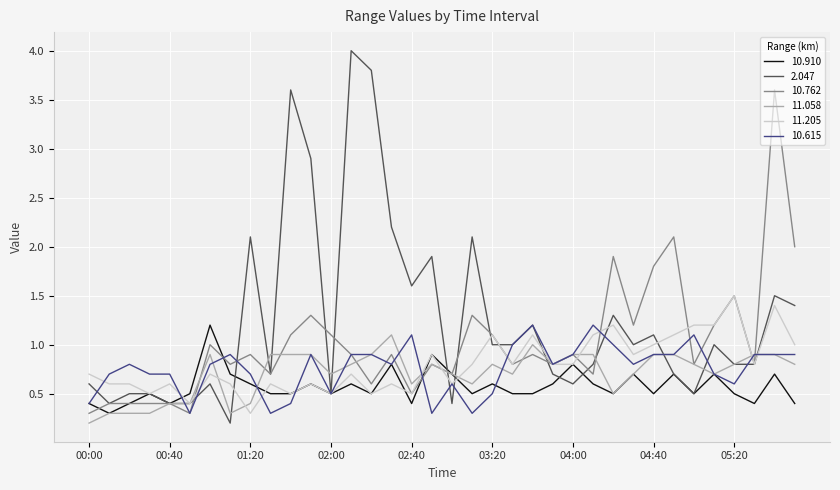

Which series has the largest total across all categories?

2.047